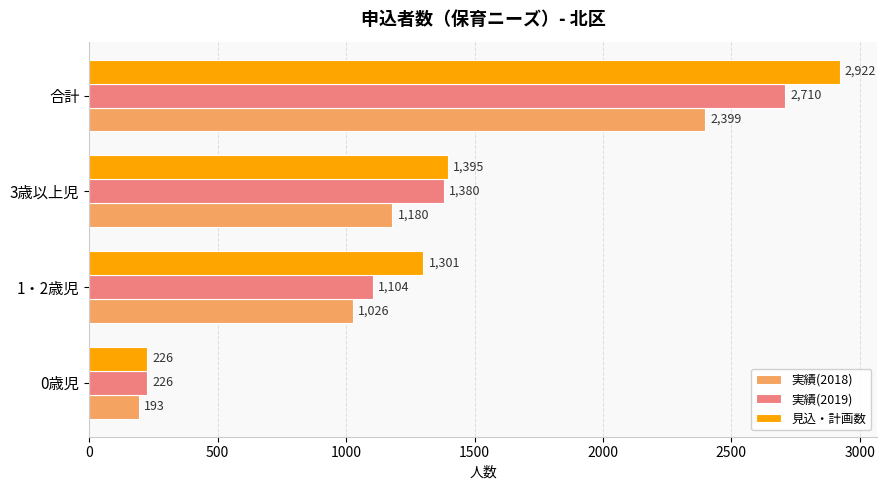

List the labels in order of 見込・計画数 value, smallest first.

0歳児, 1・2歳児, 3歳以上児, 合計